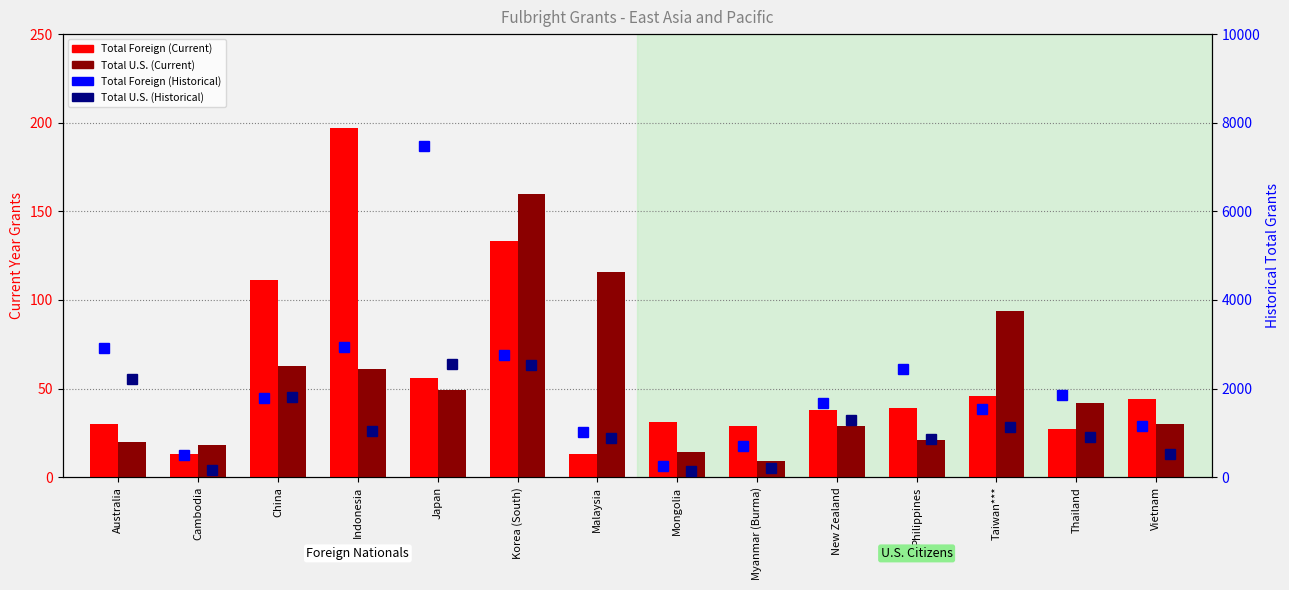

At which label does Total U.S. (Current) first exceed 42?

China